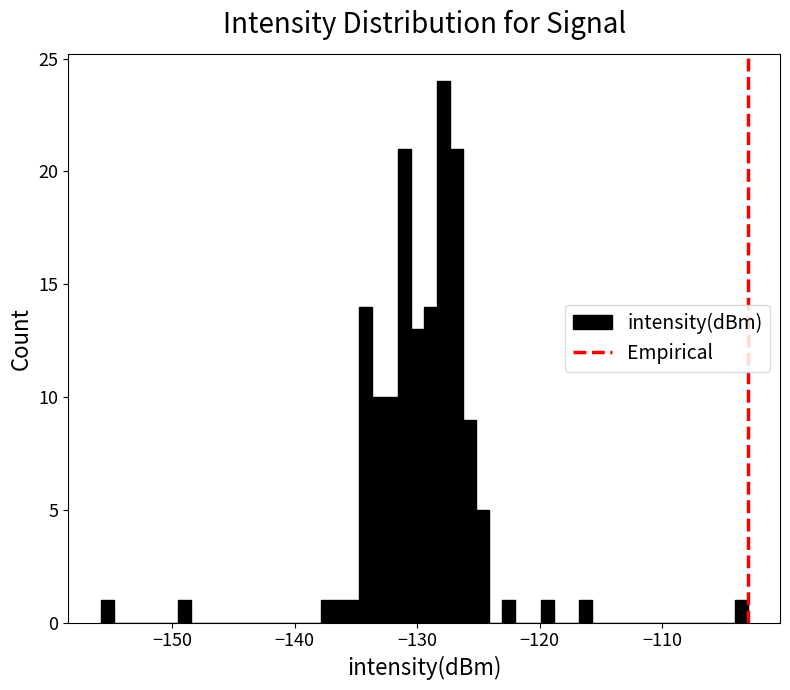

Read against the x-axis, roughly where is the centre of the tallest bar?

-128